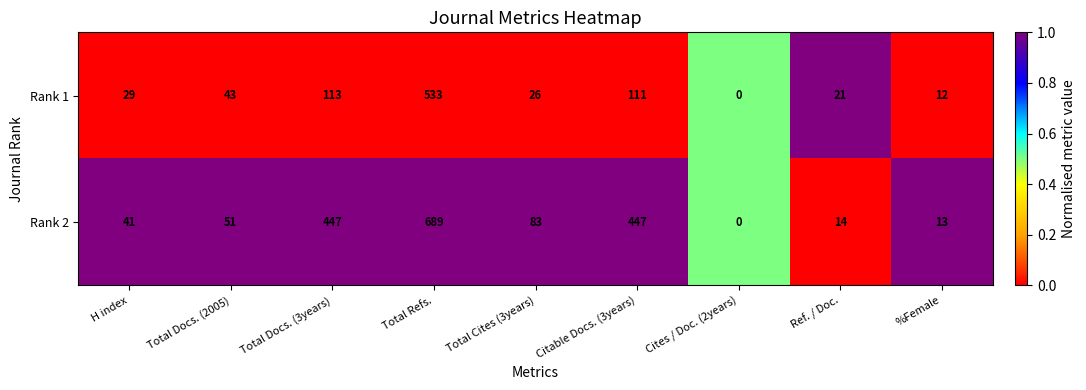

Is it true that Rank 2 equals 83 at Total Cites (3years)?

True